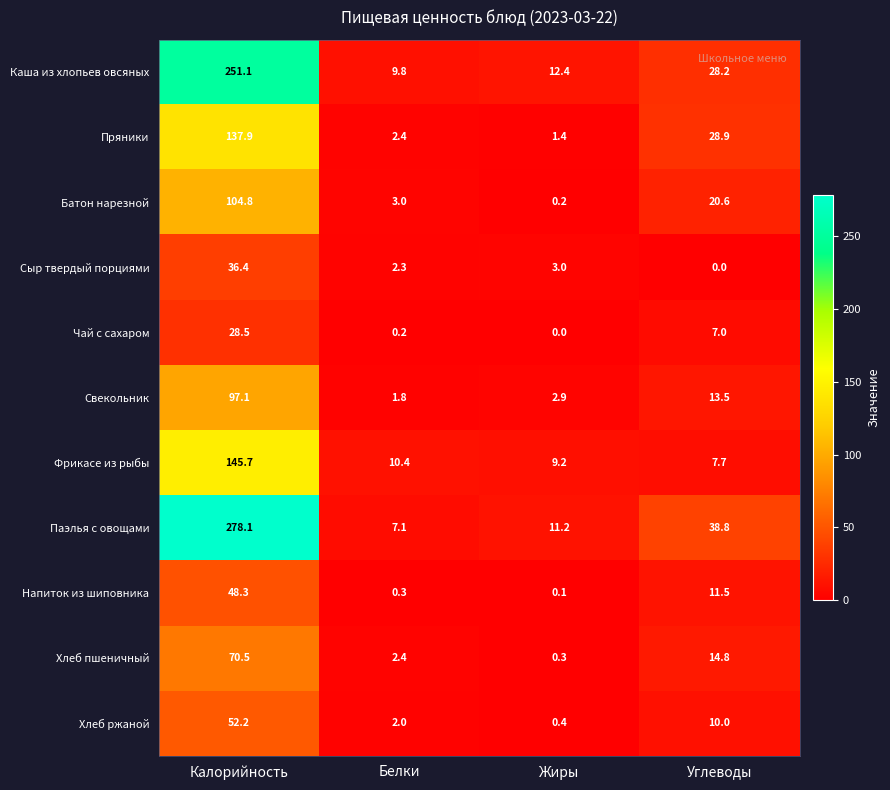

Between Белки and Жиры, which series saw the biggest shift?

Паэлья с овощами